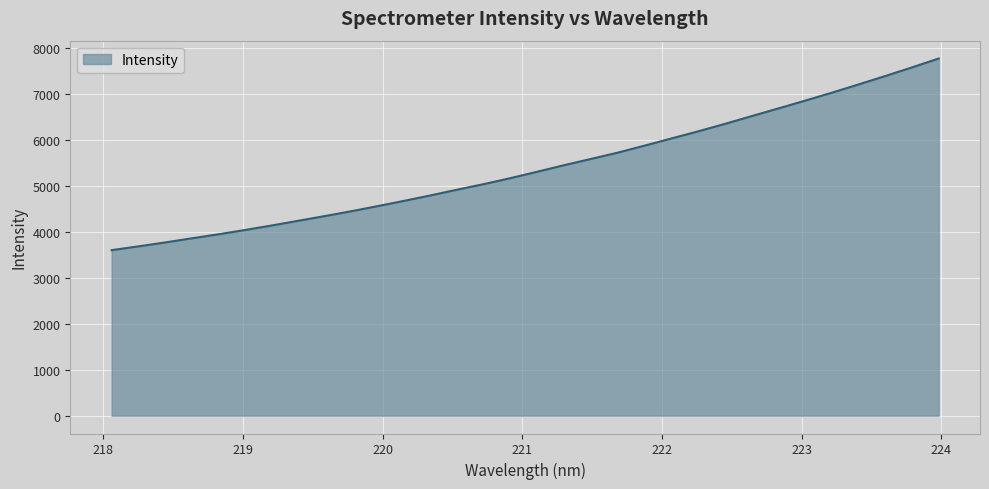

Count the number of values greater than 5311.

16